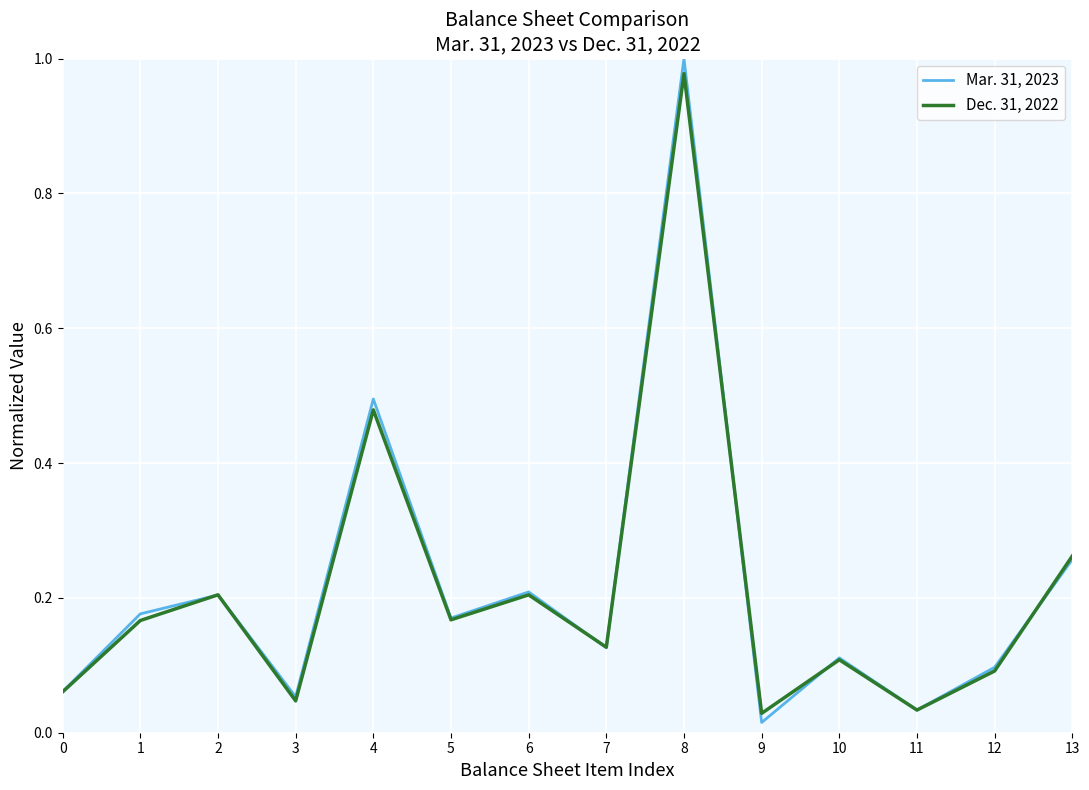

At which category is the sum across all series the highest?

8